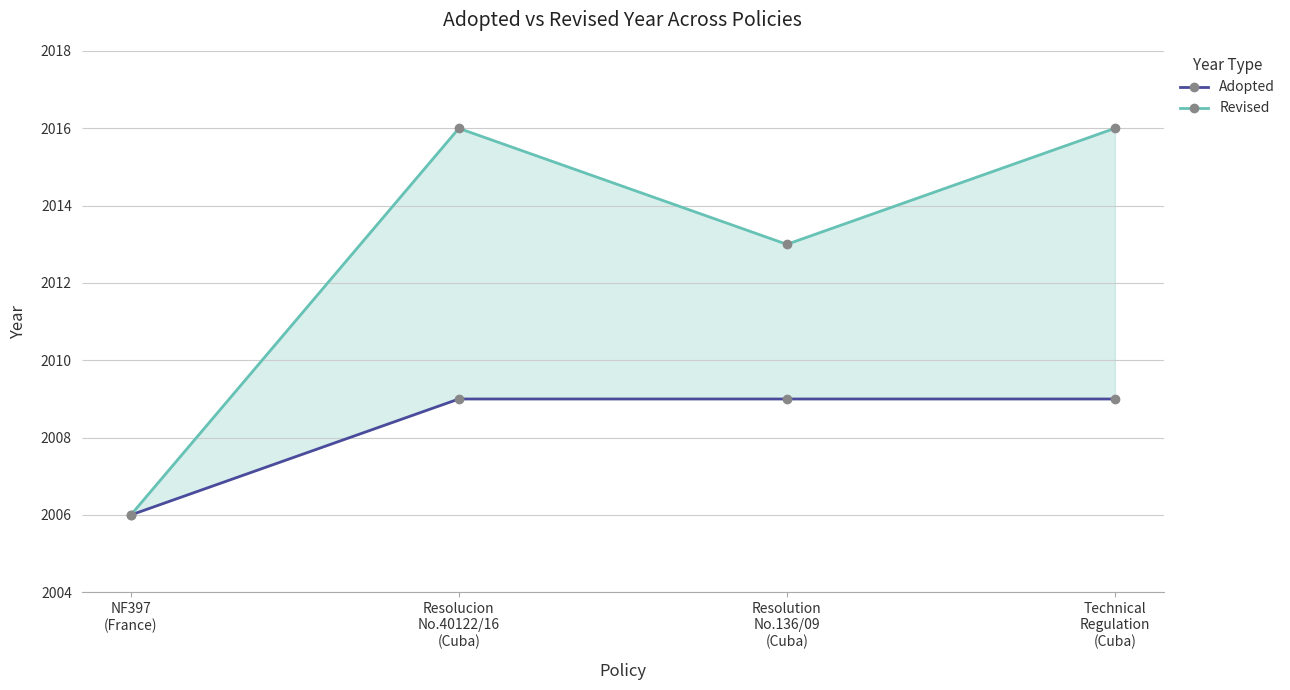

What is the smallest value displayed?

2006